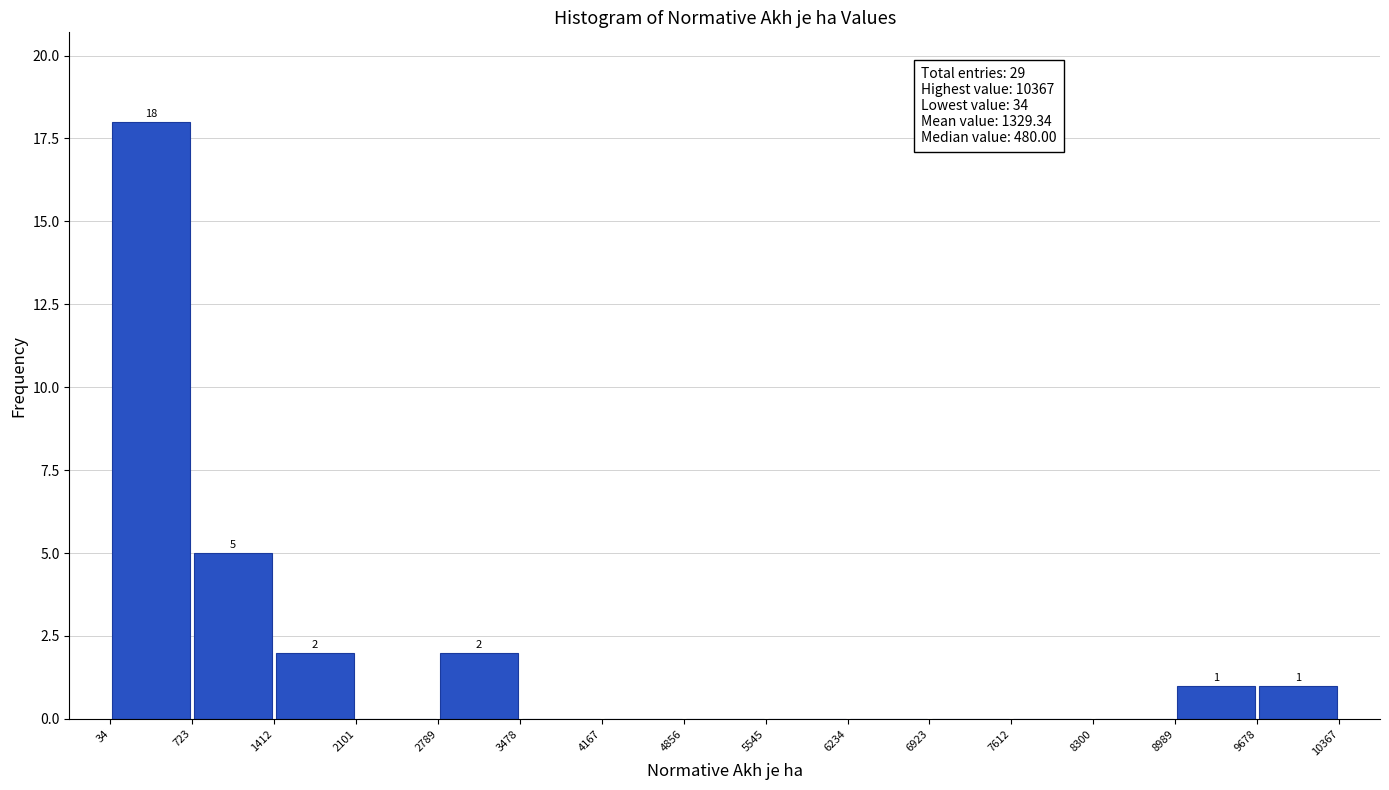

Which range on the x-axis has the tallest bar?

34 to 723